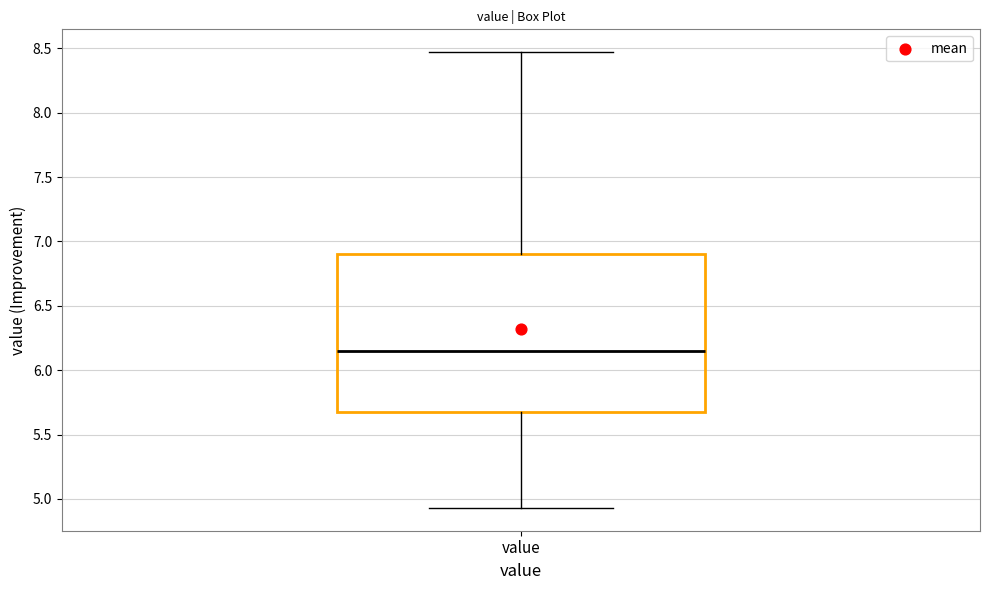

Read this box plot against the y-axis: the position of the median line, the range covered by the box, and the ends of both whiskers. The values are not printed on the chart, so give them approximately, as read against the axis.

median 6.15, box 5.70 to 6.90, whiskers 4.95 to 8.45